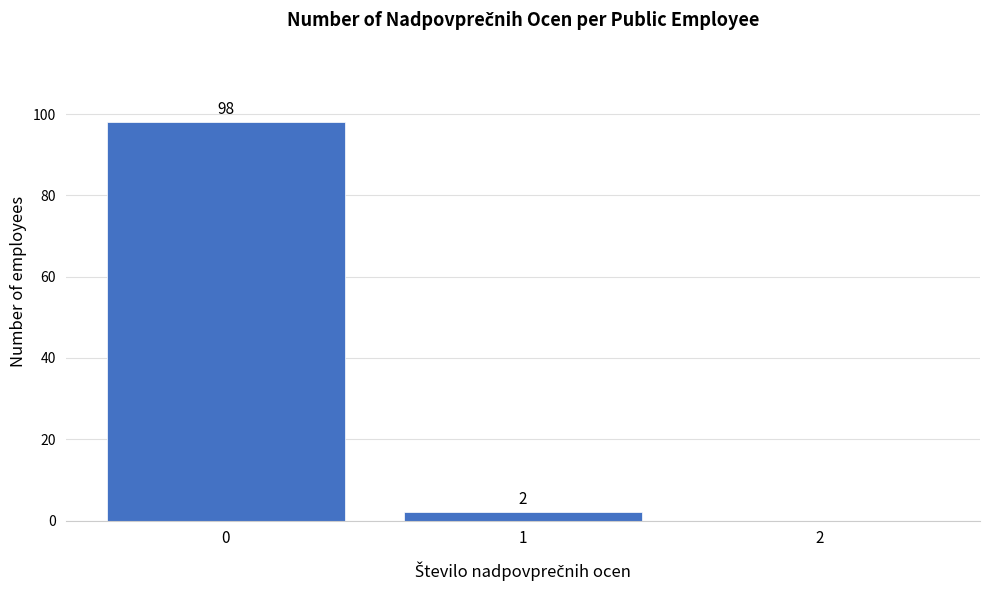

Reading left to right, transcribe all the data shown in this chart.

0=98	1=2	2=0